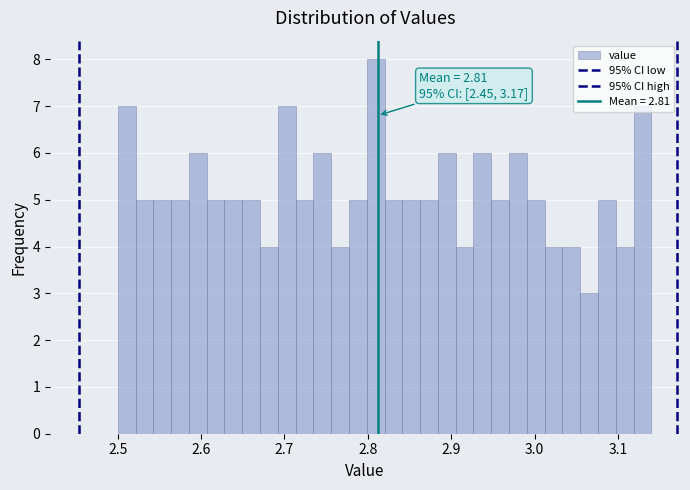

Read against the x-axis, roughly where is the centre of the tallest bar?

2.81